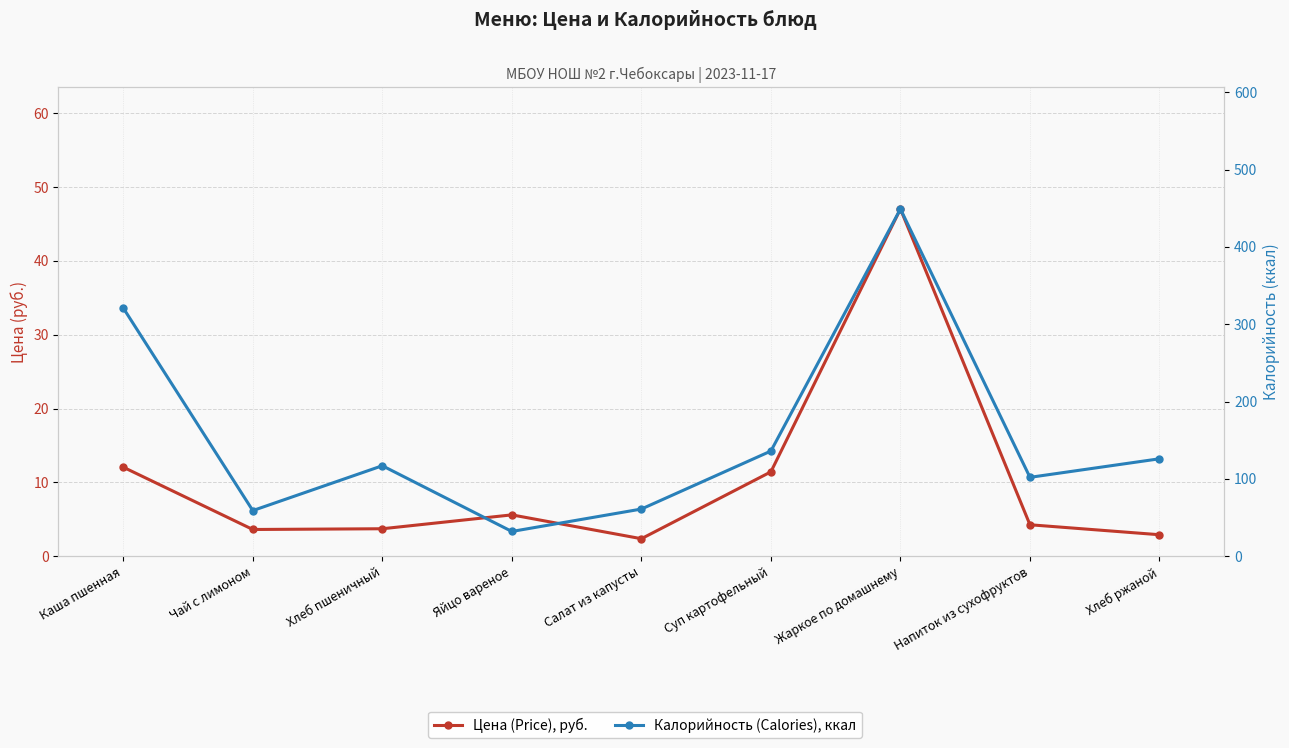

At which category is the sum across all series the highest?

Жаркое по домашнему